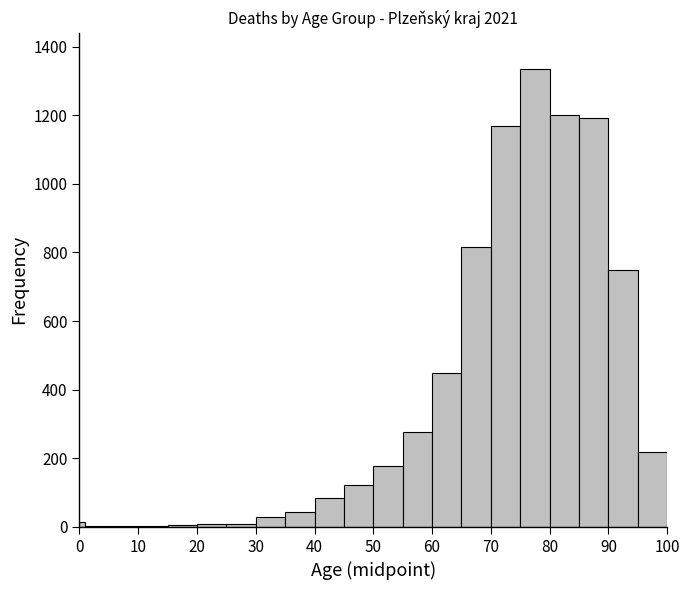

Around what value on the x-axis is the tallest bar? Give the approximate position of its centre, as read against the axis.

78